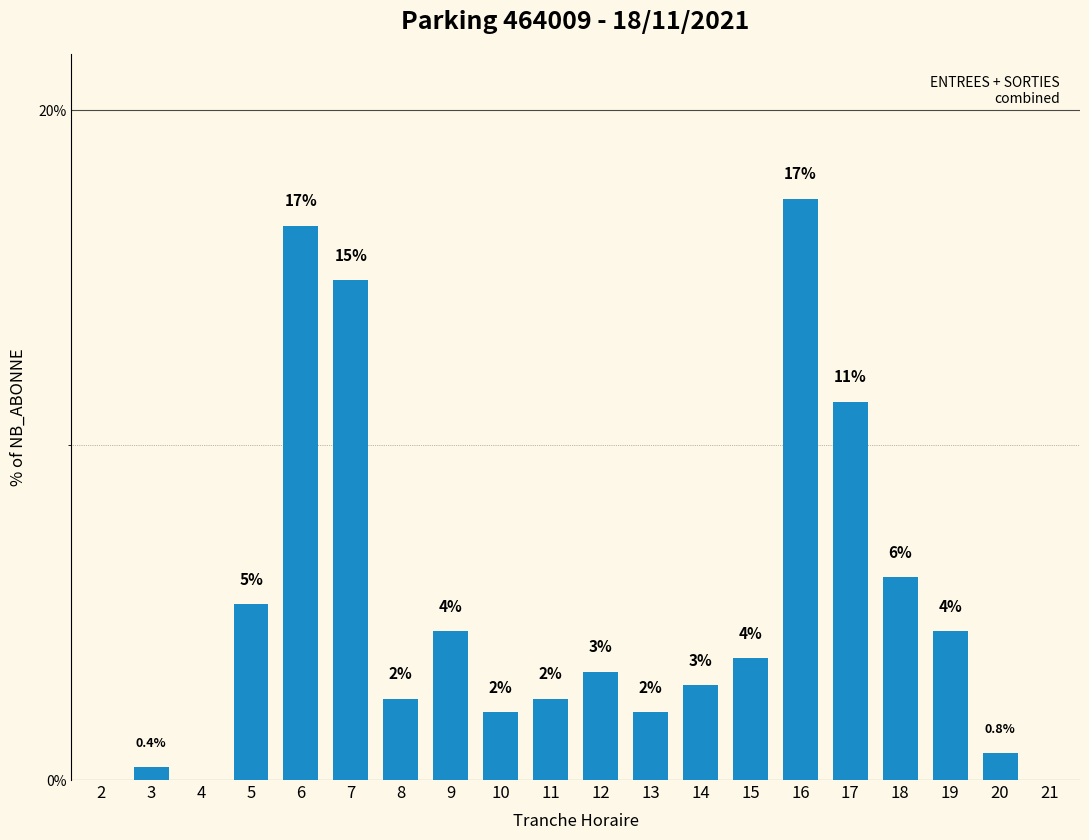

Are the bars horizontal?

No